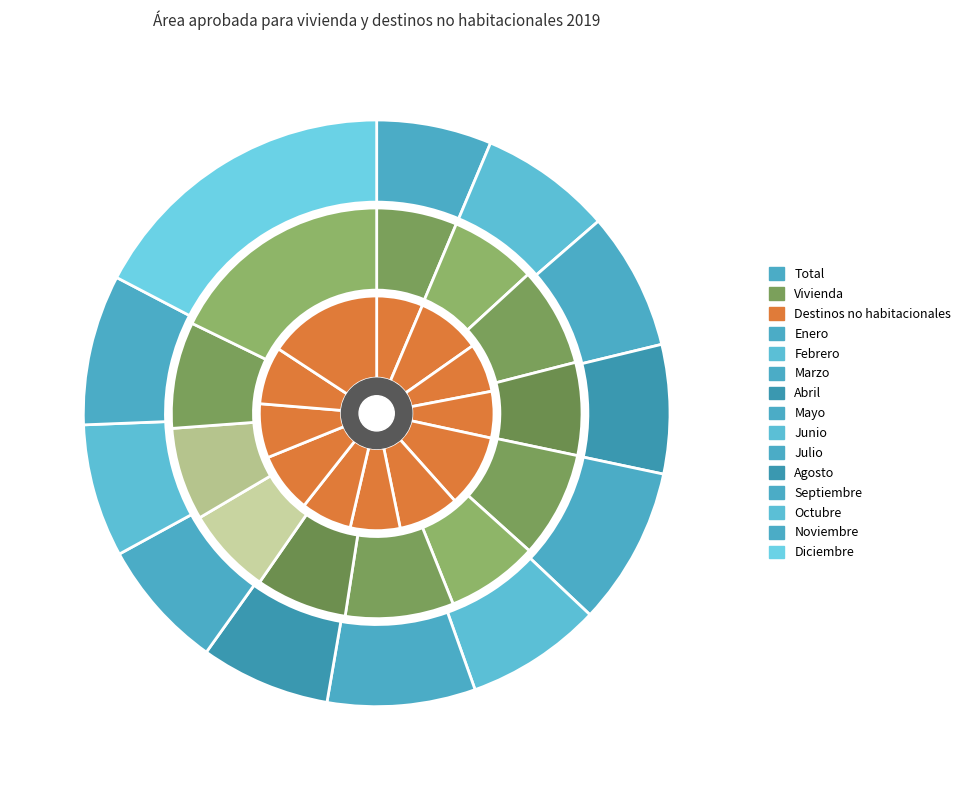

To the nearest percent, what is the difference between the largest and smallest slice percentages?

11%